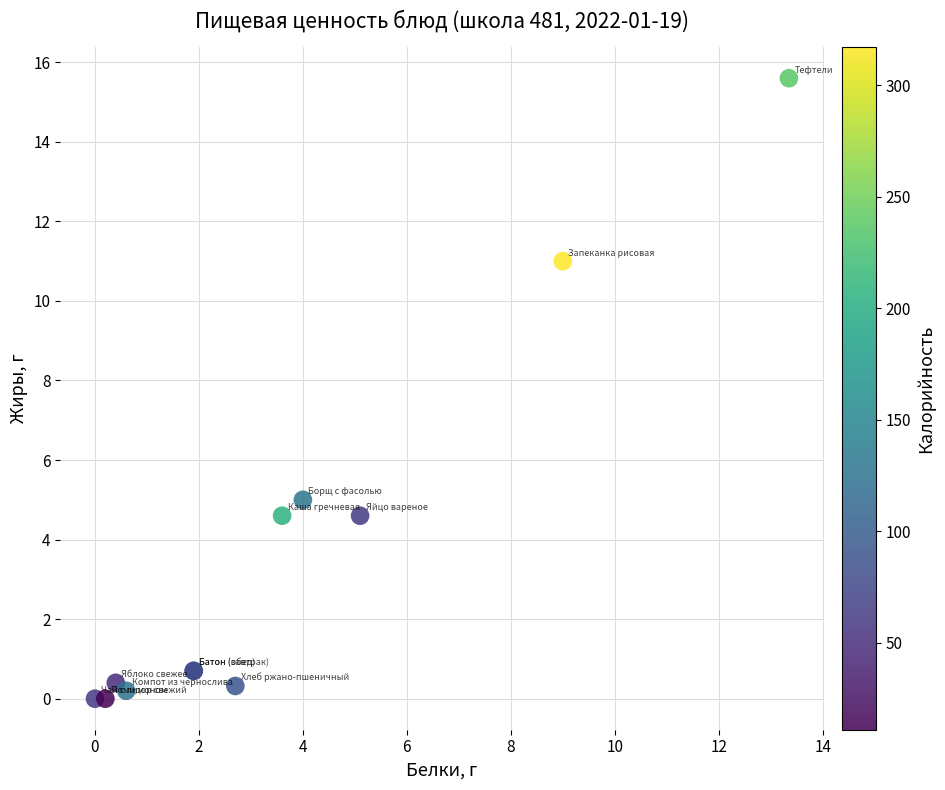

What Y value in the scatter plot is closest to 7?

5.0